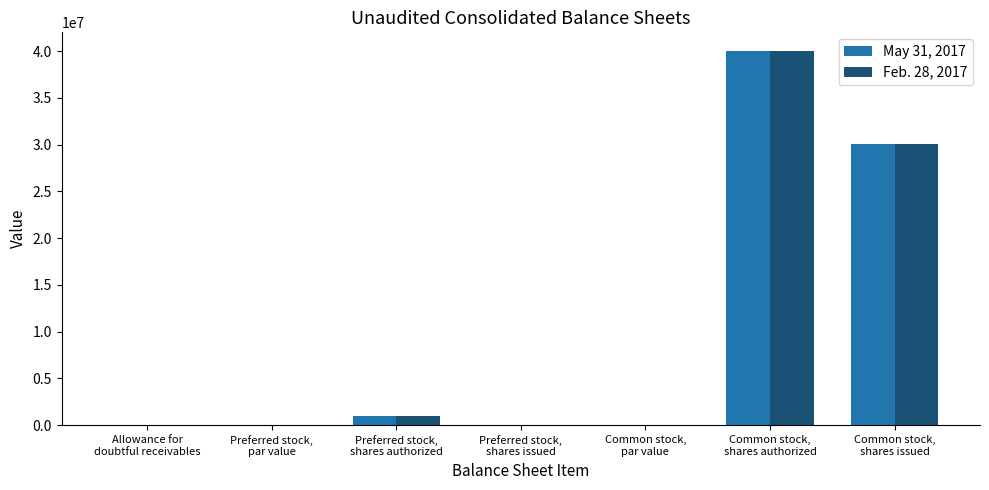

What is the maximum value shown in the chart?

40000000.0